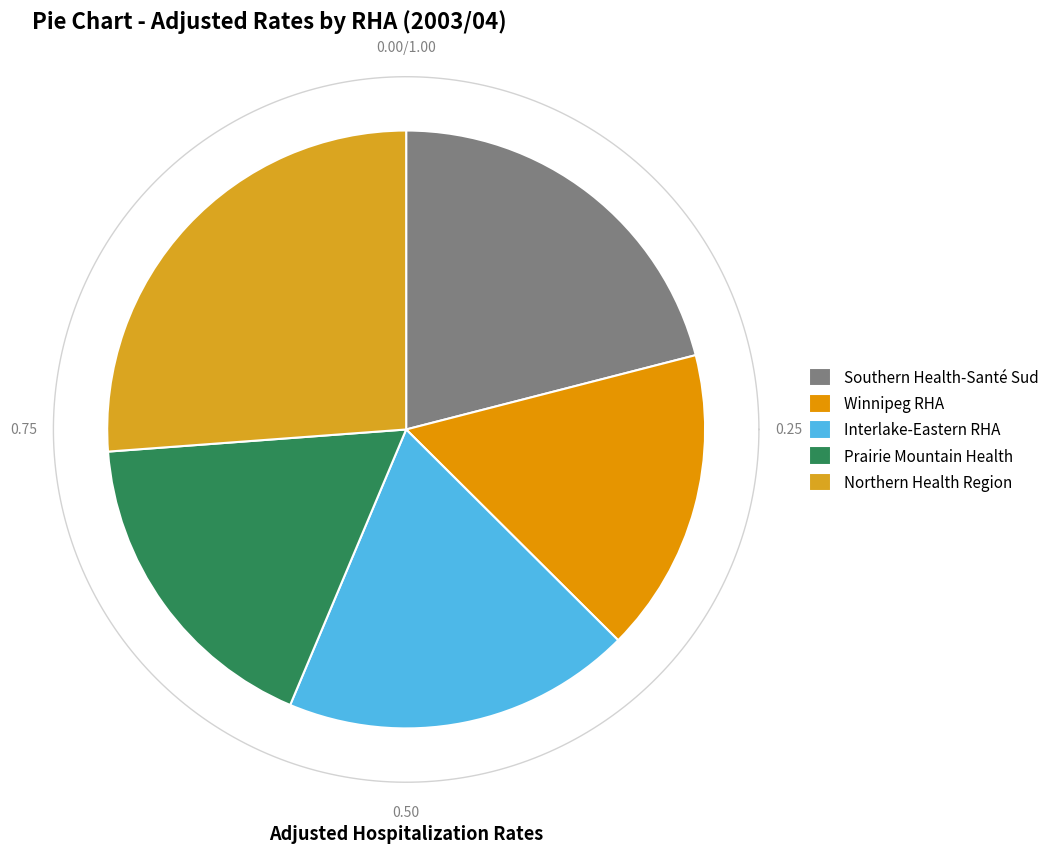

Which slice is the smallest?

Winnipeg RHA